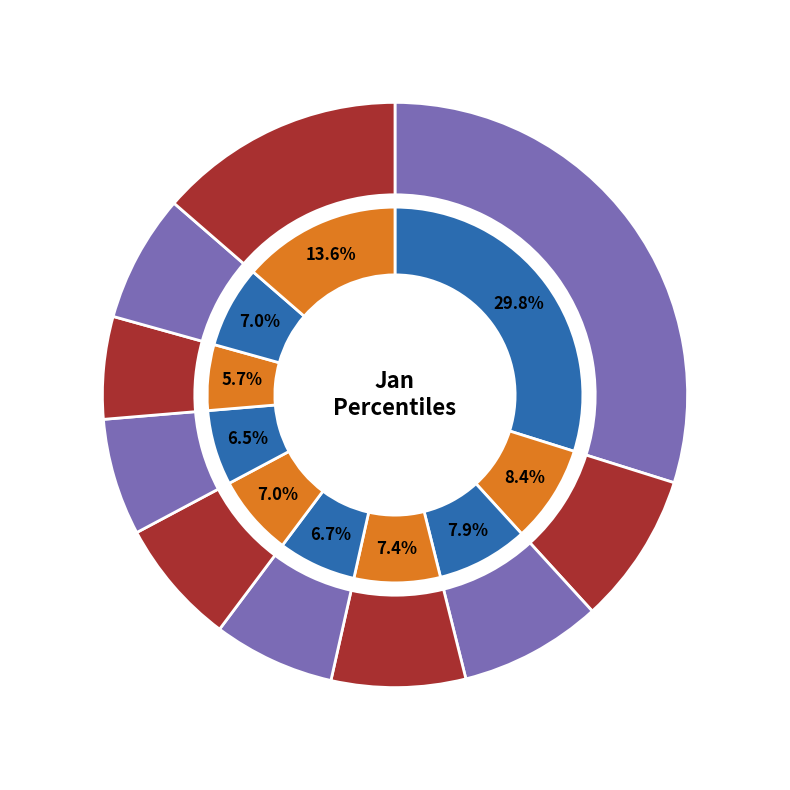

Is pct85 the majority of the pie?

No